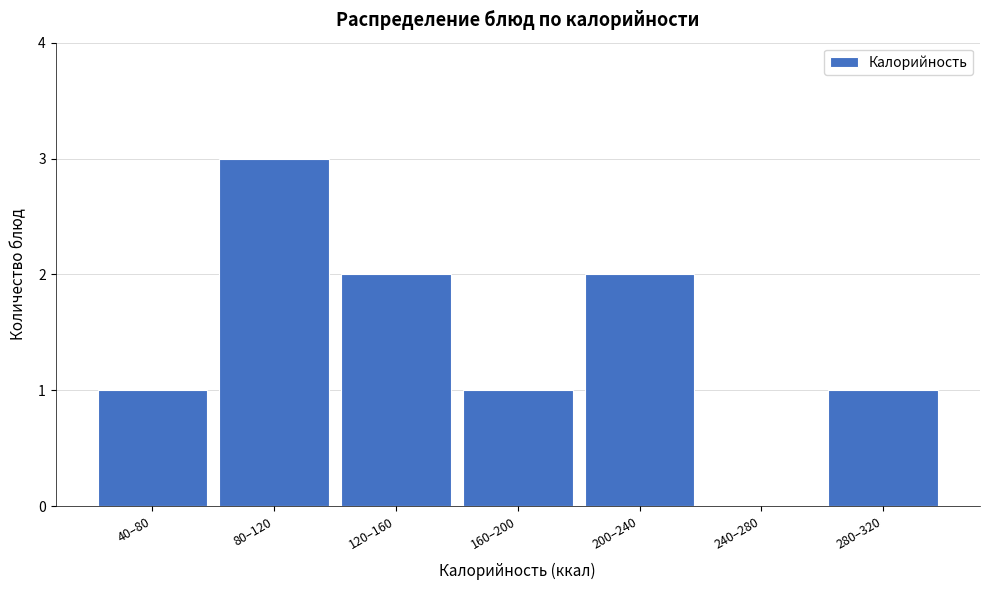

Reading left to right, what are all the values shown in this chart?

40–80=1	80–120=3	120–160=2	160–200=1	200–240=2	240–280=0	280–320=1